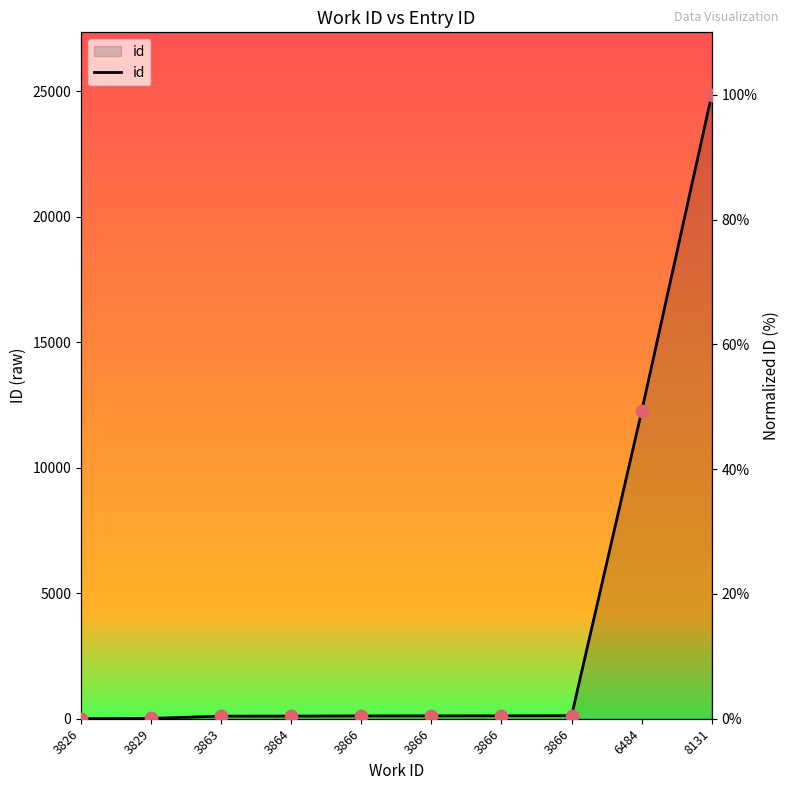

Which has a higher value, 8131 or 3863?

8131